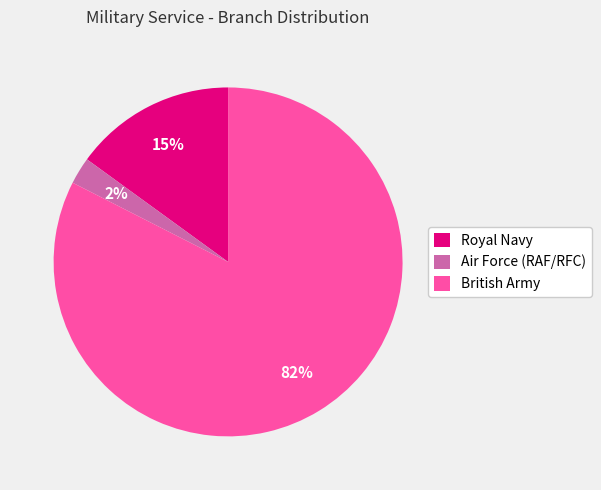

Is there any slice that represents more than half of the pie?

Yes